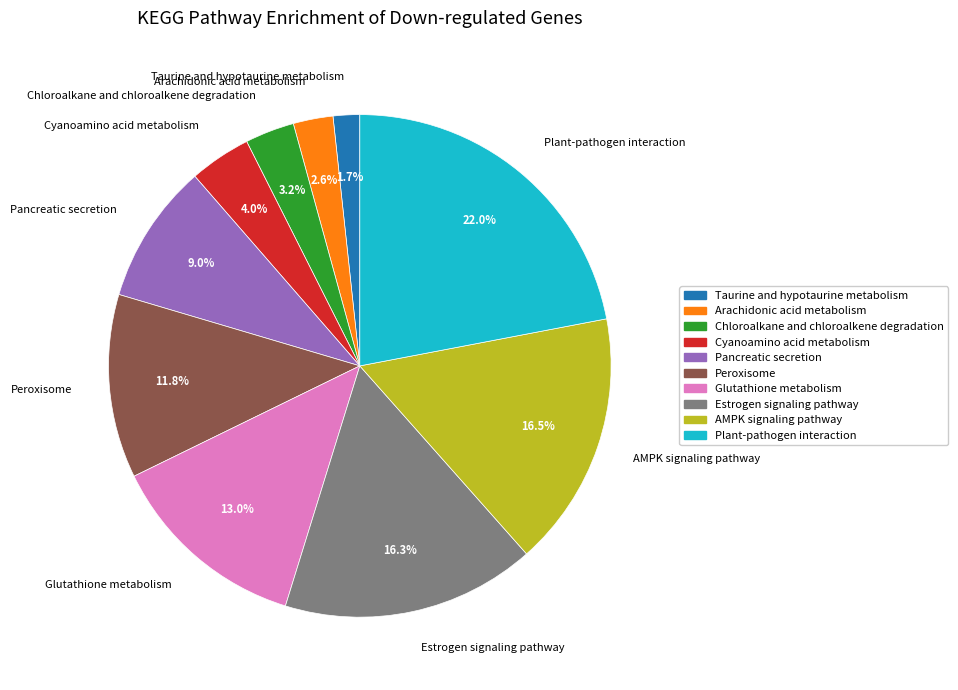

Is it true that Peroxisome is 19% of the pie?

False